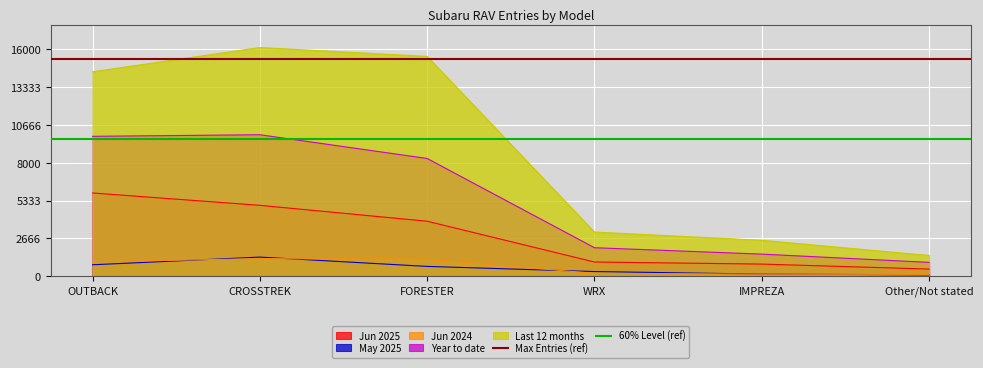

Is it true that Year to date equals 975 at Other/Not stated?

True